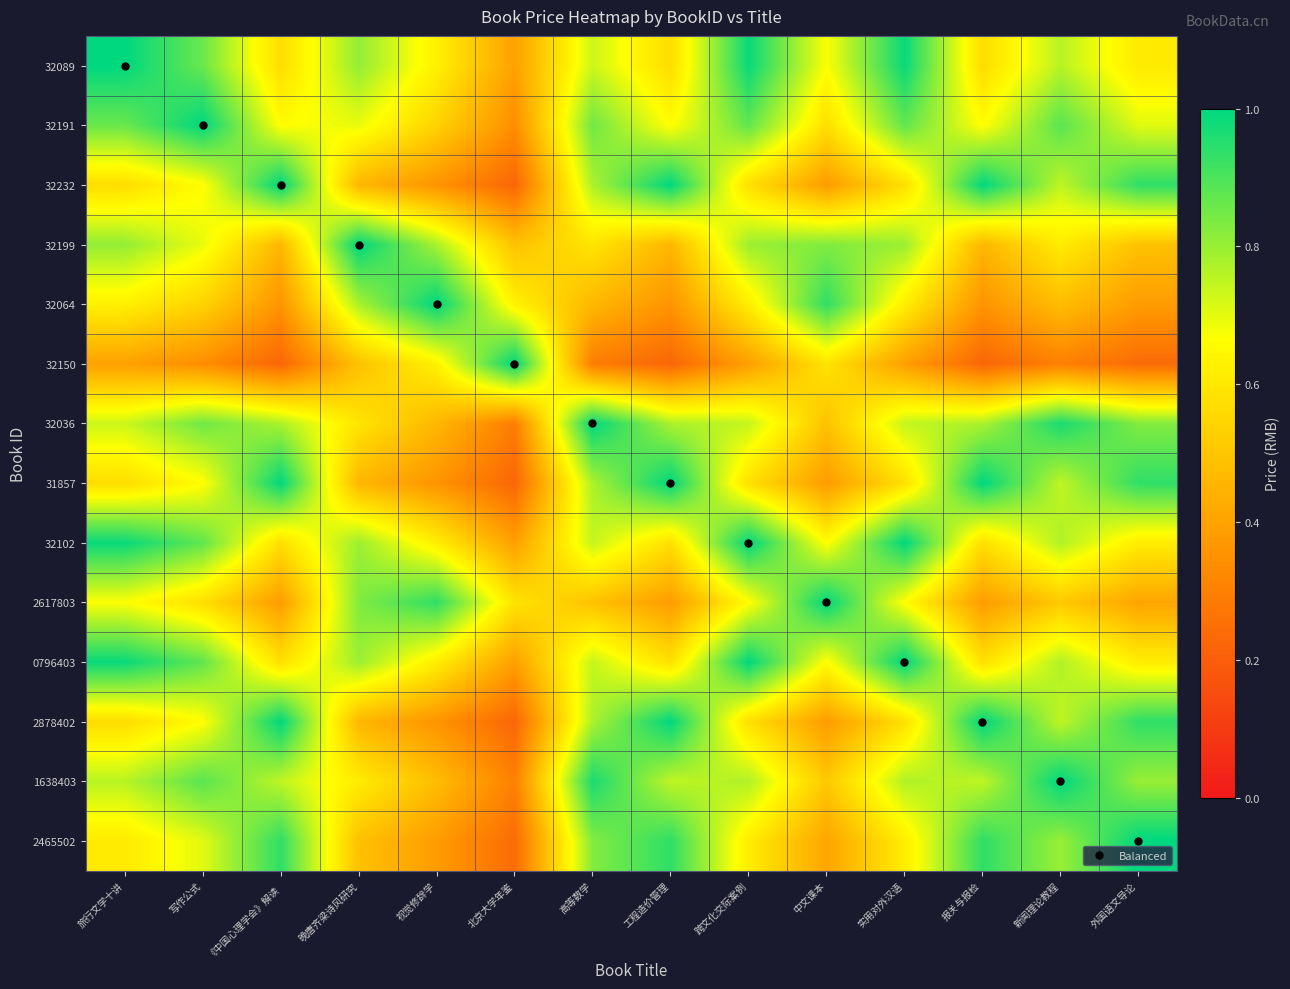

Reading right to left, transcribe all the data shown in this chart.

32089: 外国语文导论=0.6	新闻理论教程=0.8	报关与报检=0.6	实用对外汉语=1.0	中文课本=0.7	跨文化交际案例=1.0	工程造价管理=0.6	高等数学=0.7	北京大学年鉴=0.4	视觉修辞学=0.6	晚唐齐梁诗风研究=0.8	《中国心理学会》解读=0.6	写作公式=0.9	旅行文学十讲=1.0
32191: 外国语文导论=0.7	新闻理论教程=0.9	报关与报检=0.7	实用对外汉语=0.9	中文课本=0.6	跨文化交际案例=0.9	工程造价管理=0.7	高等数学=0.9	北京大学年鉴=0.3	视觉修辞学=0.5	晚唐齐梁诗风研究=0.7	《中国心理学会》解读=0.7	写作公式=1.0	旅行文学十讲=0.9
32232: 外国语文导论=0.9	新闻理论教程=0.8	报关与报检=1.0	实用对外汉语=0.6	中文课本=0.4	跨文化交际案例=0.6	工程造价管理=1.0	高等数学=0.8	北京大学年鉴=0.2	视觉修辞学=0.4	晚唐齐梁诗风研究=0.5	《中国心理学会》解读=1.0	写作公式=0.7	旅行文学十讲=0.6
32199: 外国语文导论=0.5	新闻理论教程=0.6	报关与报检=0.5	实用对外汉语=0.8	中文课本=0.8	跨文化交际案例=0.8	工程造价管理=0.5	高等数学=0.6	北京大学年鉴=0.5	视觉修辞学=0.8	晚唐齐梁诗风研究=1.0	《中国心理学会》解读=0.5	写作公式=0.7	旅行文学十讲=0.8
32064: 外国语文导论=0.4	新闻理论教程=0.5	报关与报检=0.4	实用对外汉语=0.6	中文课本=0.9	跨文化交际案例=0.6	工程造价管理=0.4	高等数学=0.5	北京大学年鉴=0.6	视觉修辞学=1.0	晚唐齐梁诗风研究=0.8	《中国心理学会》解读=0.4	写作公式=0.5	旅行文学十讲=0.6
32150: 外国语文导论=0.2	新闻理论教程=0.3	报关与报检=0.2	实用对外汉语=0.4	中文课本=0.6	跨文化交际案例=0.4	工程造价管理=0.2	高等数学=0.3	北京大学年鉴=1.0	视觉修辞学=0.6	晚唐齐梁诗风研究=0.5	《中国心理学会》解读=0.2	写作公式=0.3	旅行文学十讲=0.4
32036: 外国语文导论=0.8	新闻理论教程=1.0	报关与报检=0.8	实用对外汉语=0.7	中文课本=0.5	跨文化交际案例=0.7	工程造价管理=0.8	高等数学=1.0	北京大学年鉴=0.3	视觉修辞学=0.5	晚唐齐梁诗风研究=0.6	《中国心理学会》解读=0.8	写作公式=0.9	旅行文学十讲=0.7
31857: 外国语文导论=0.9	新闻理论教程=0.8	报关与报检=1.0	实用对外汉语=0.6	中文课本=0.4	跨文化交际案例=0.6	工程造价管理=1.0	高等数学=0.8	北京大学年鉴=0.2	视觉修辞学=0.4	晚唐齐梁诗风研究=0.5	《中国心理学会》解读=1.0	写作公式=0.7	旅行文学十讲=0.6
32102: 外国语文导论=0.6	新闻理论教程=0.8	报关与报检=0.6	实用对外汉语=1.0	中文课本=0.7	跨文化交际案例=1.0	工程造价管理=0.6	高等数学=0.7	北京大学年鉴=0.4	视觉修辞学=0.6	晚唐齐梁诗风研究=0.8	《中国心理学会》解读=0.6	写作公式=0.9	旅行文学十讲=1.0
2617803: 外国语文导论=0.4	新闻理论教程=0.5	报关与报检=0.4	实用对外汉语=0.7	中文课本=1.0	跨文化交际案例=0.7	工程造价管理=0.4	高等数学=0.5	北京大学年鉴=0.6	视觉修辞学=0.9	晚唐齐梁诗风研究=0.8	《中国心理学会》解读=0.4	写作公式=0.6	旅行文学十讲=0.7
0796403: 外国语文导论=0.6	新闻理论教程=0.8	报关与报检=0.6	实用对外汉语=1.0	中文课本=0.7	跨文化交际案例=1.0	工程造价管理=0.6	高等数学=0.7	北京大学年鉴=0.4	视觉修辞学=0.6	晚唐齐梁诗风研究=0.8	《中国心理学会》解读=0.6	写作公式=0.9	旅行文学十讲=1.0
2878402: 外国语文导论=0.9	新闻理论教程=0.8	报关与报检=1.0	实用对外汉语=0.6	中文课本=0.4	跨文化交际案例=0.6	工程造价管理=1.0	高等数学=0.8	北京大学年鉴=0.2	视觉修辞学=0.4	晚唐齐梁诗风研究=0.5	《中国心理学会》解读=1.0	写作公式=0.7	旅行文学十讲=0.6
1638403: 外国语文导论=0.8	新闻理论教程=1.0	报关与报检=0.8	实用对外汉语=0.8	中文课本=0.5	跨文化交际案例=0.8	工程造价管理=0.8	高等数学=1.0	北京大学年鉴=0.3	视觉修辞学=0.5	晚唐齐梁诗风研究=0.6	《中国心理学会》解读=0.8	写作公式=0.9	旅行文学十讲=0.8
2465502: 外国语文导论=1.0	新闻理论教程=0.8	报关与报检=0.9	实用对外汉语=0.6	中文课本=0.4	跨文化交际案例=0.6	工程造价管理=0.9	高等数学=0.8	北京大学年鉴=0.2	视觉修辞学=0.4	晚唐齐梁诗风研究=0.5	《中国心理学会》解读=0.9	写作公式=0.7	旅行文学十讲=0.6